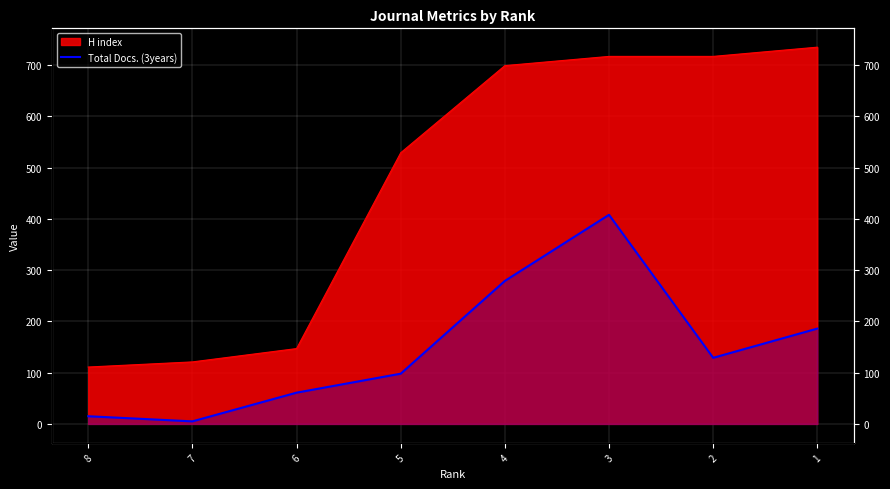

Reading left to right, list all the values displayed in this chart.

15	5	61	98	279	408	129	186